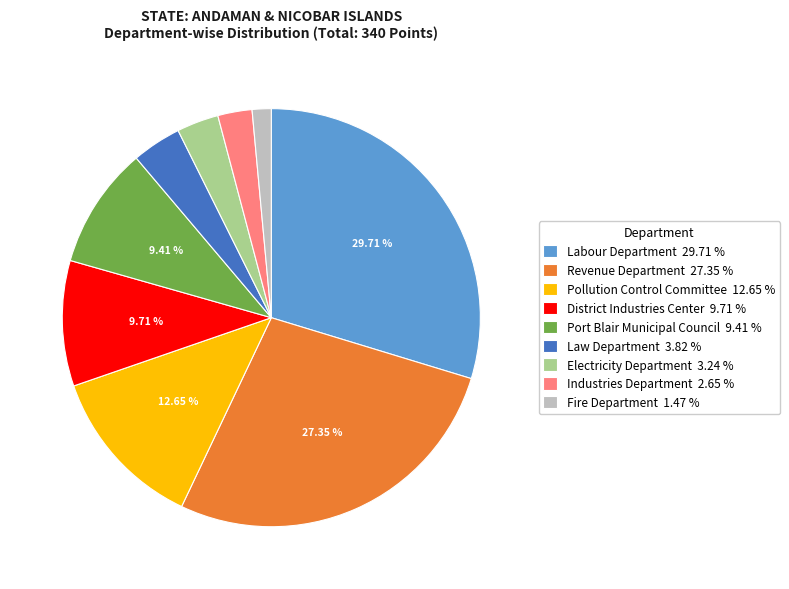

To the nearest percent, what is the combined percentage of Fire Department and Port Blair Municipal Council?

11%